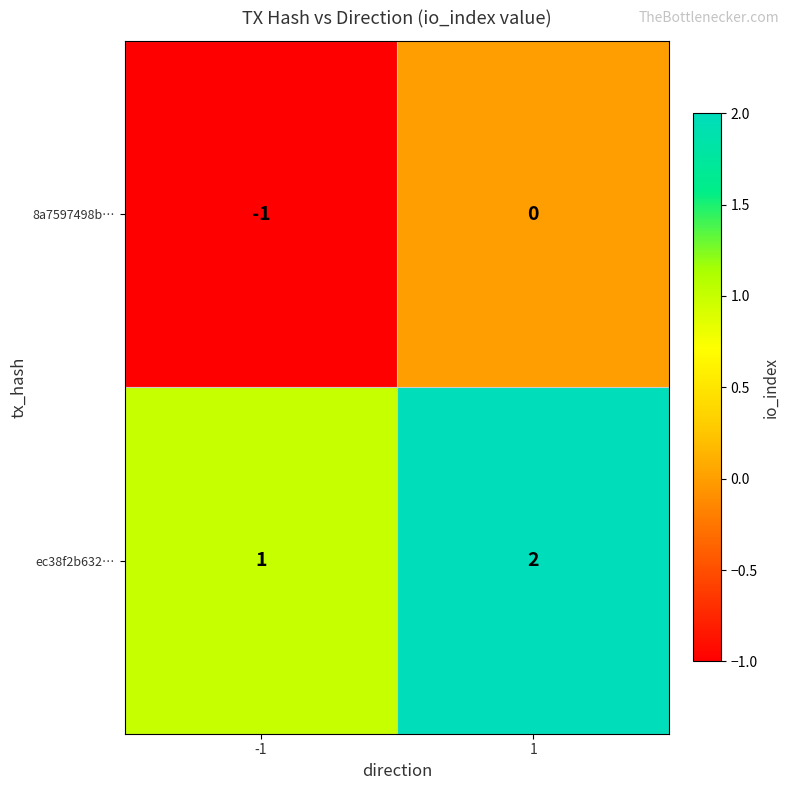

List the series in order of their overall mean, highest first.

ec38f2b632…, 8a7597498b…